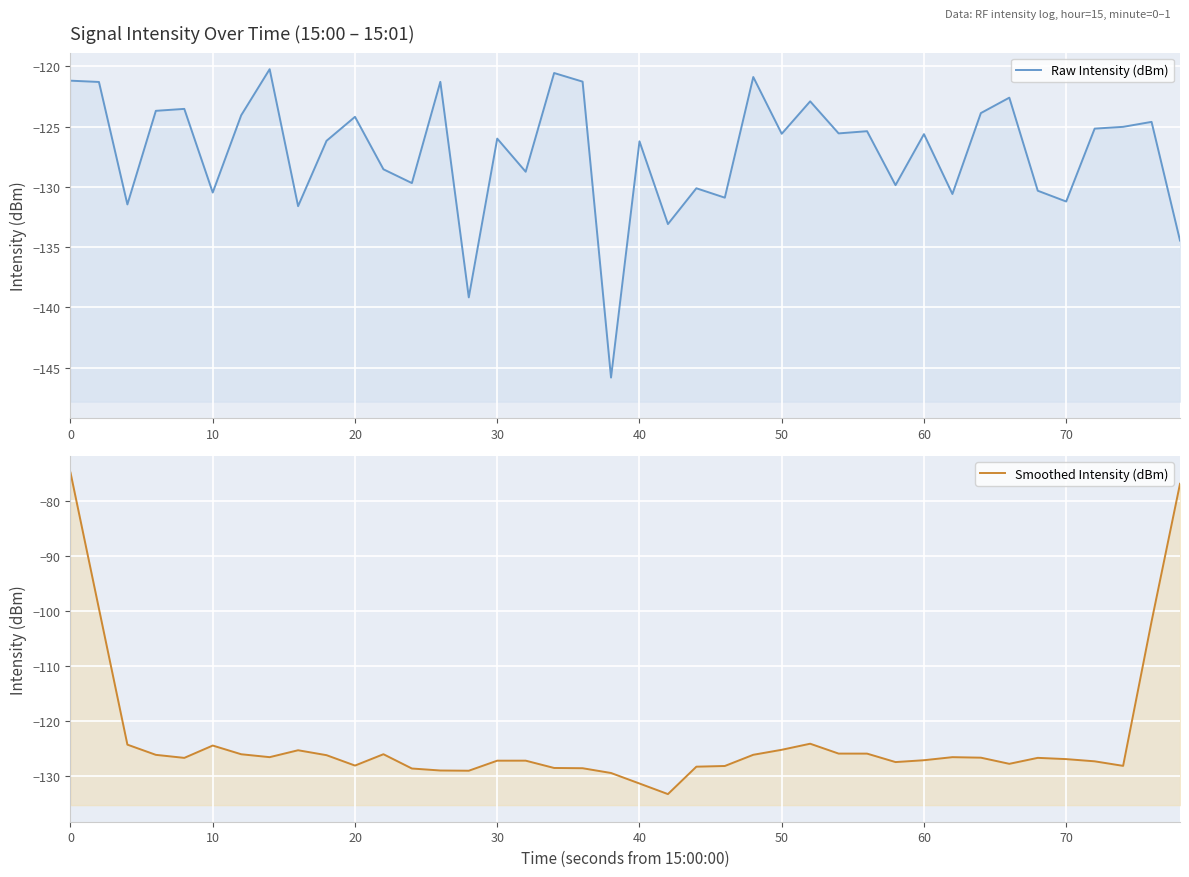

Does the chart display data point markers on the line(s)?

No